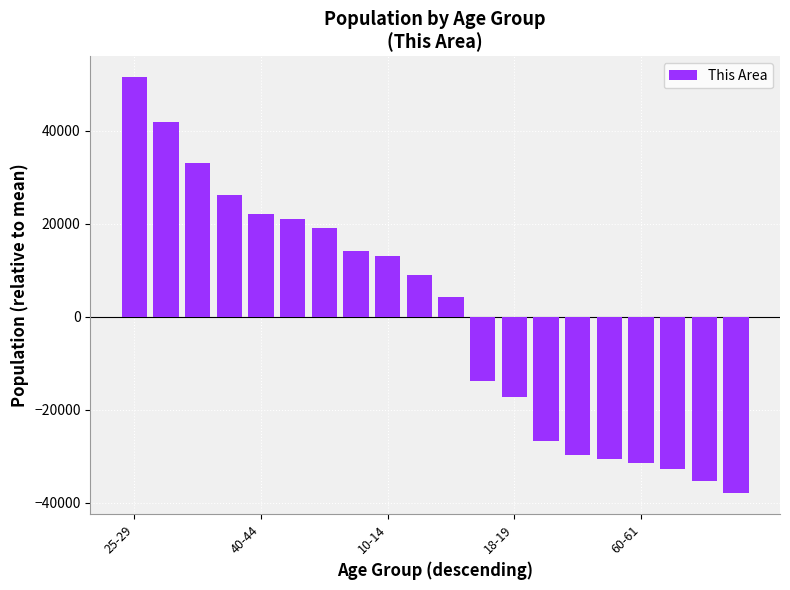

What is the difference between the maximum and minimum values?

89442.0